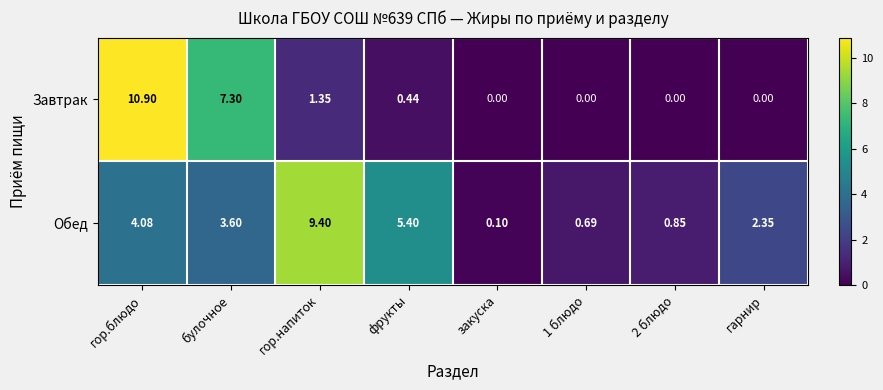

How many data points does each series have?

8